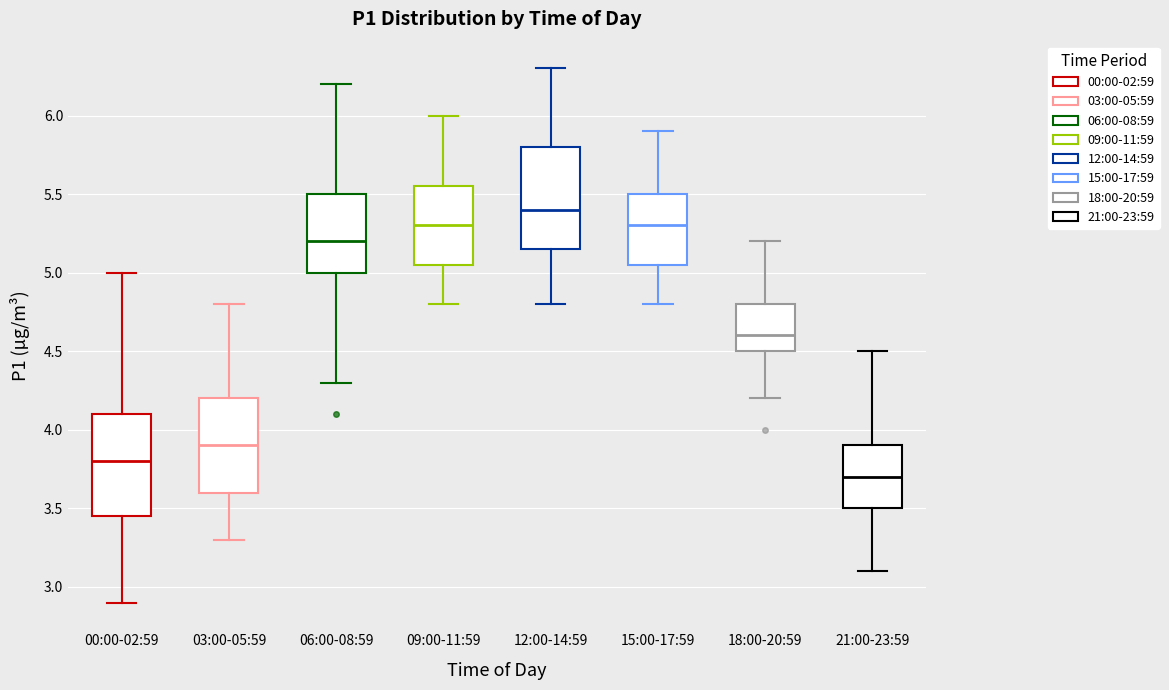

Which box's median line is the lowest?

21:00-23:59